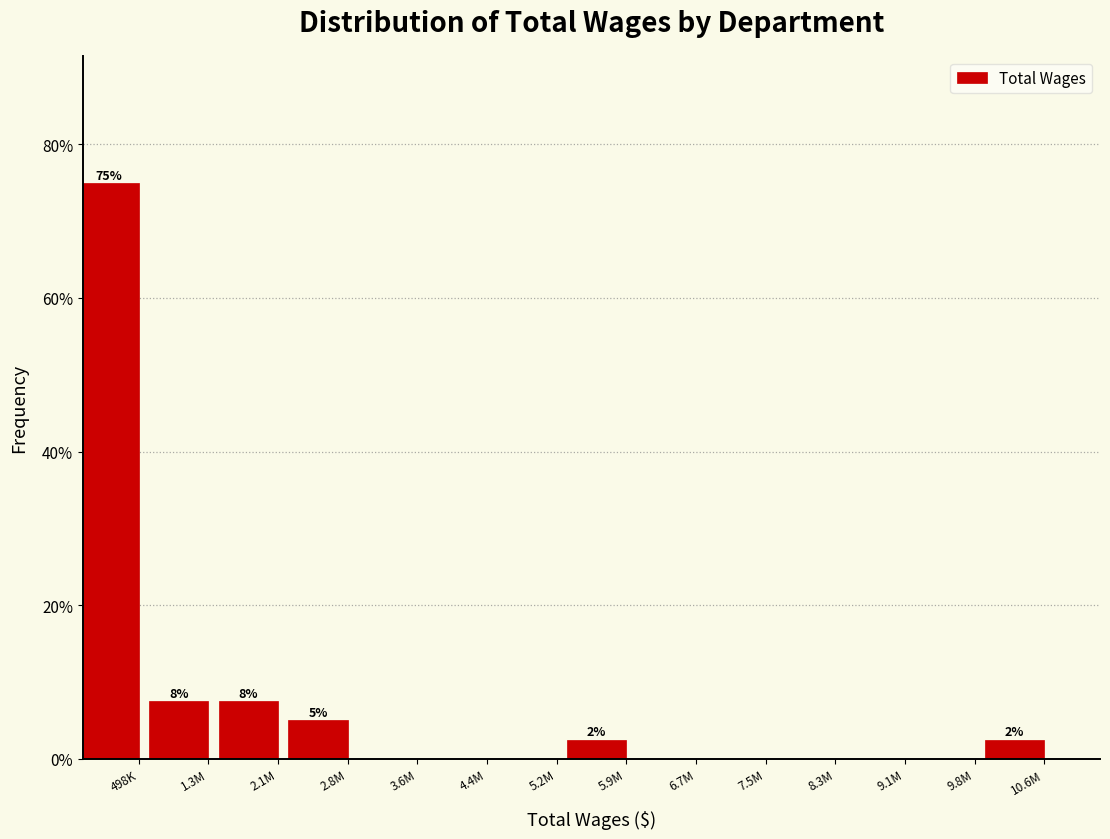

At which category does the chart reach its peak across all series?

498K